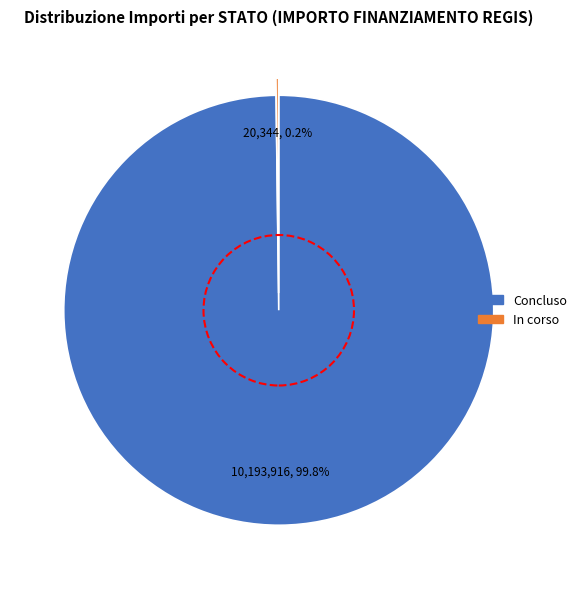

Is there a majority slice in this chart?

Yes